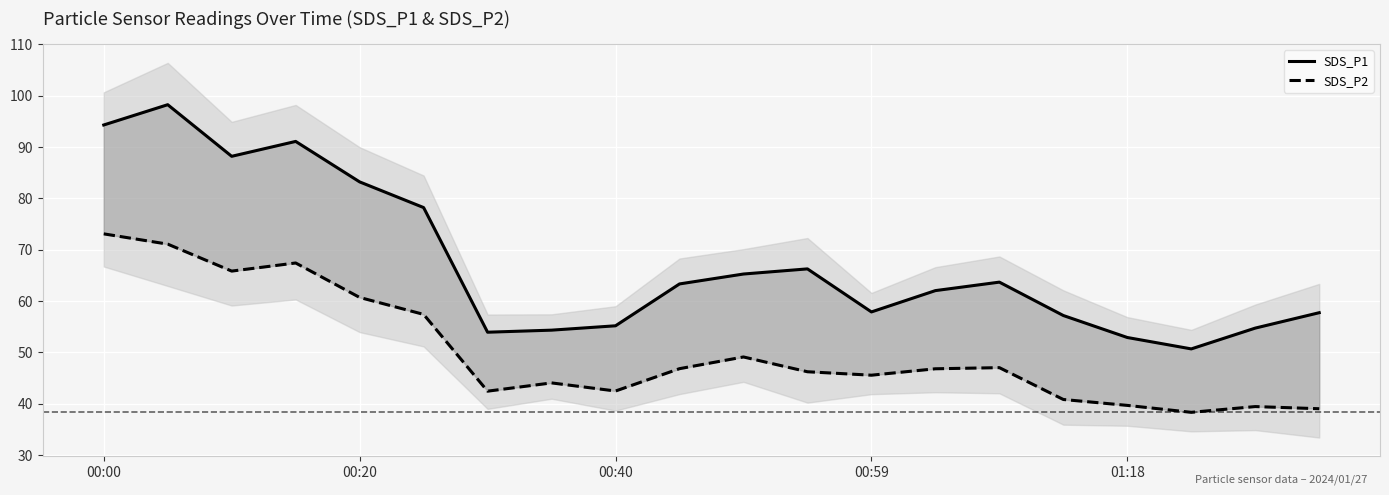

What is the value of the SDS_P2 point at the 4th from the left?

67.4